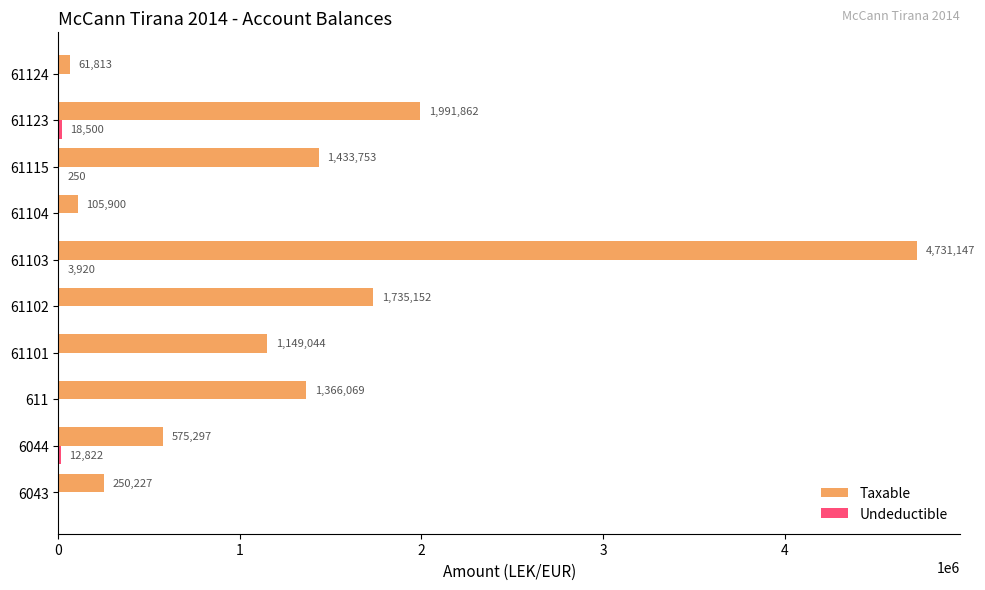

Between 61101 and 61123, which series saw the biggest shift?

Taxable